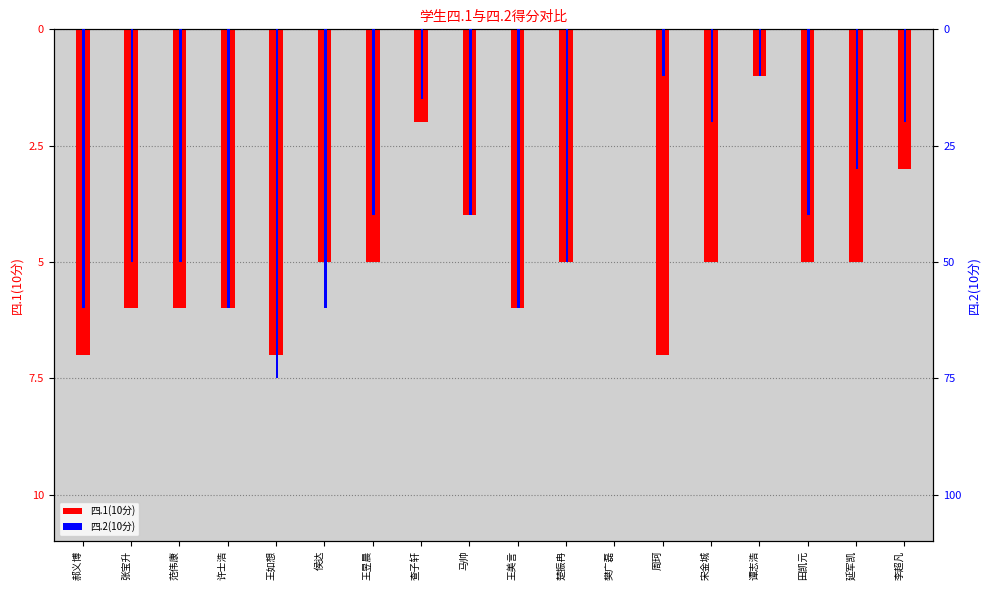

Reading left to right, what are all the values shown in this chart?

四.1(10分): -7.0	-6.0	-6.0	-6.0	-7.0	-5.0	-5.0	-2.0	-4.0	-6.0	-5.0	0.0	-7.0	-5.0	-1.0	-5.0	-5.0	-3.0
四.2(10分): -6.0	-5.0	-5.0	-6.0	-7.5	-6.0	-4.0	-1.5	-4.0	-6.0	-5.0	0.0	-1.0	-2.0	-1.0	-4.0	-3.0	-2.0